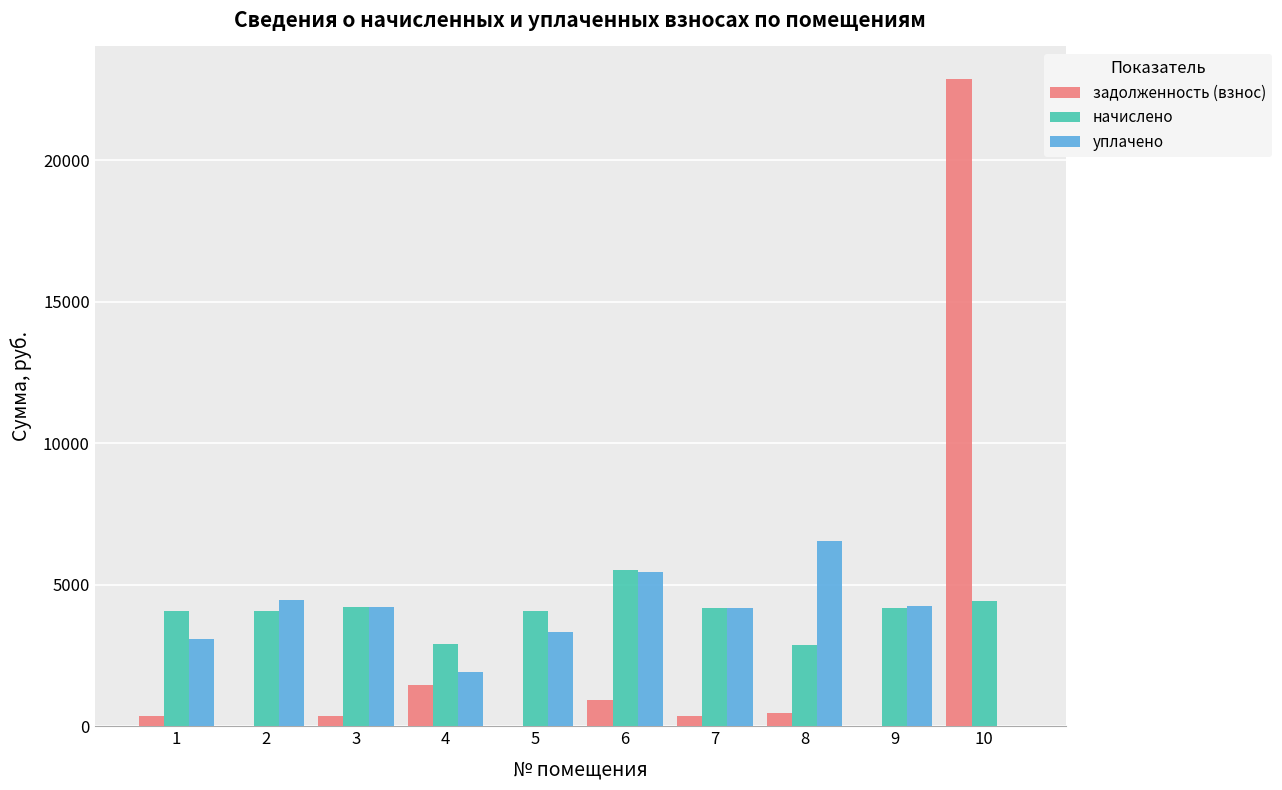

What is the difference between the уплачено values at 8 and 10?

6540.1